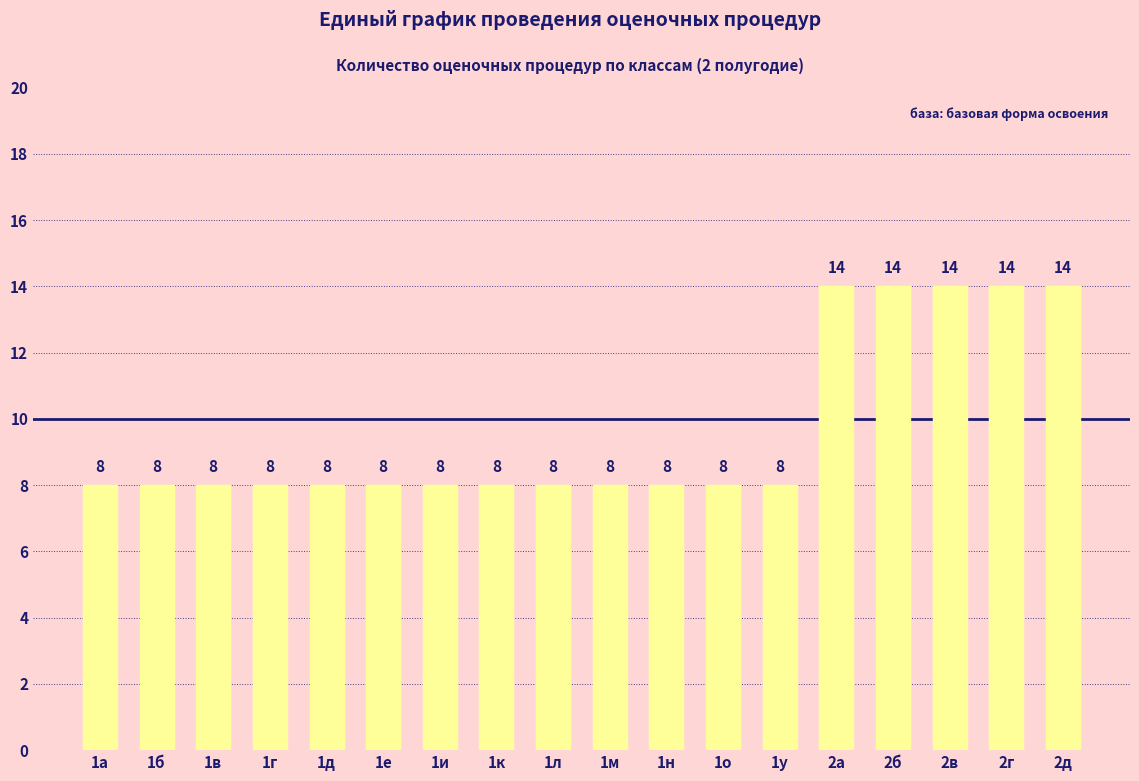

Count the values in the range 8 to 14.

18